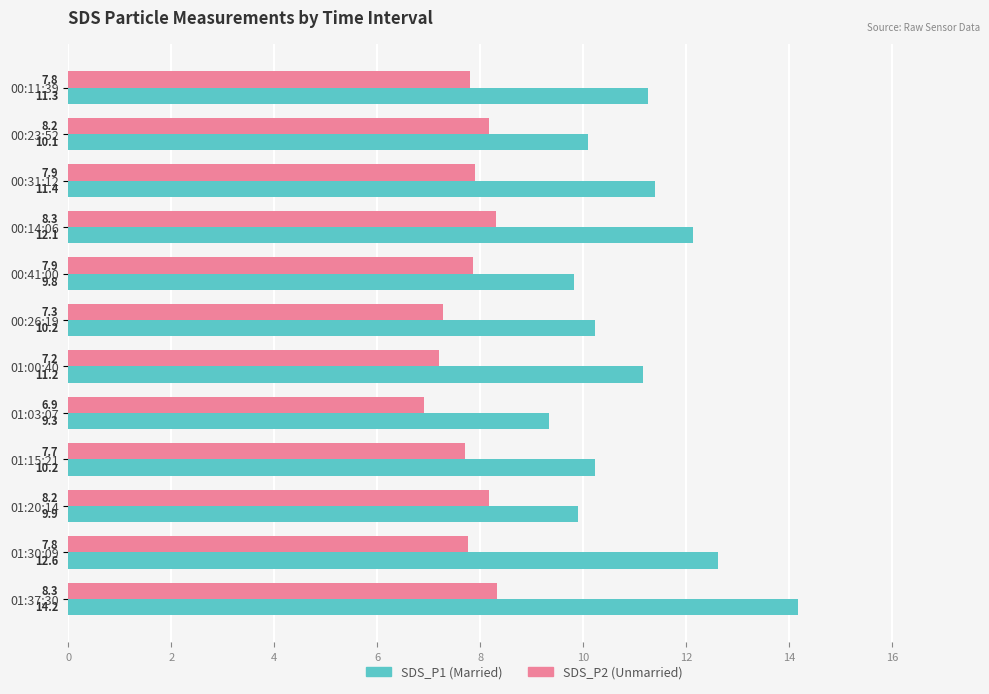

At which category is the sum across all series the highest?

01:37:30